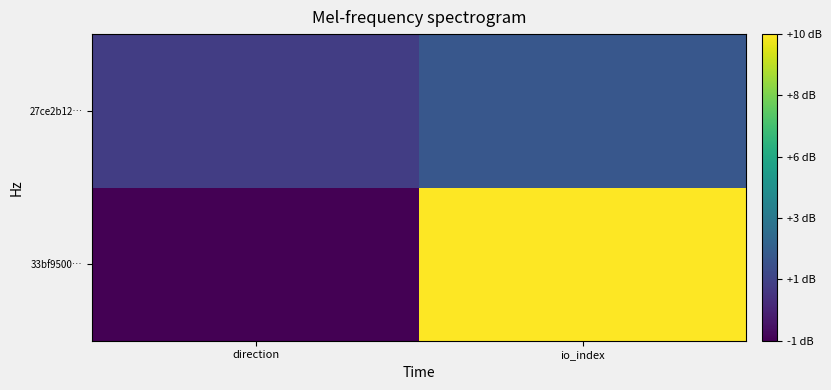

Rank the series by their maximum value, from lowest to highest.

27ce2b12…, 33bf9500…